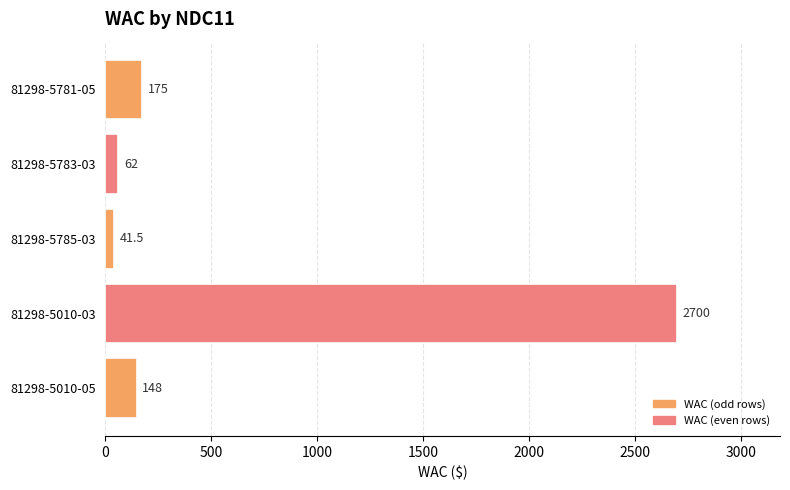

The chart shows a value of 298.5 at 81298-5781-05. True or false?

False